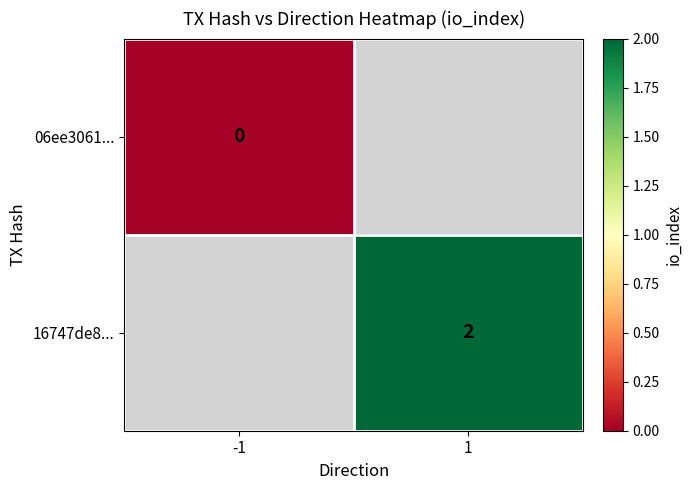

Rank the series by their average value, from lowest to highest.

06ee3061..., 16747de8...